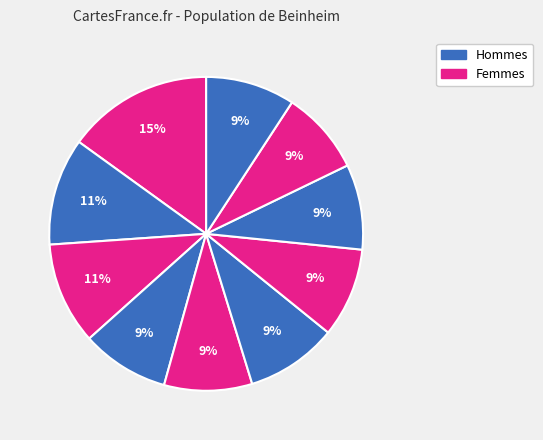

Count the number of slices in the pie.

10